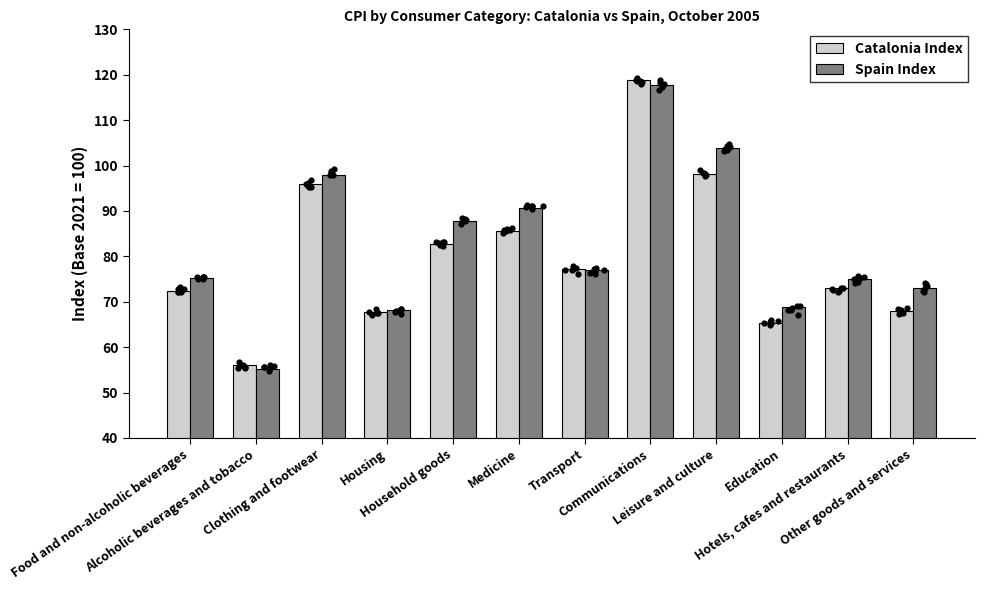

What is the total value across all series at Education?

134.1